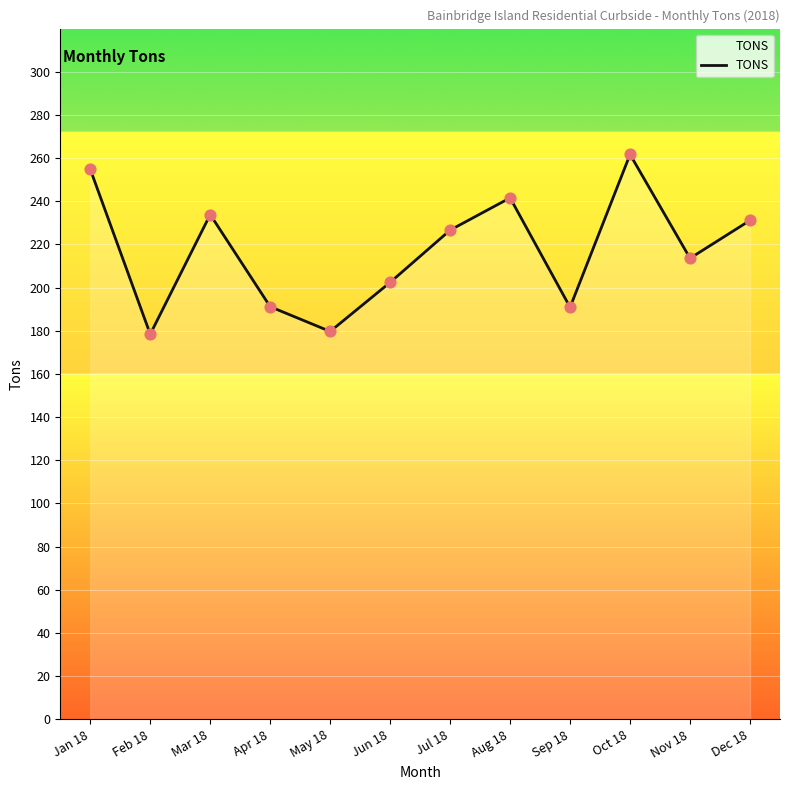

Approximately how many times larger is the value at Nov 18 compared to Oct 18?

0.8